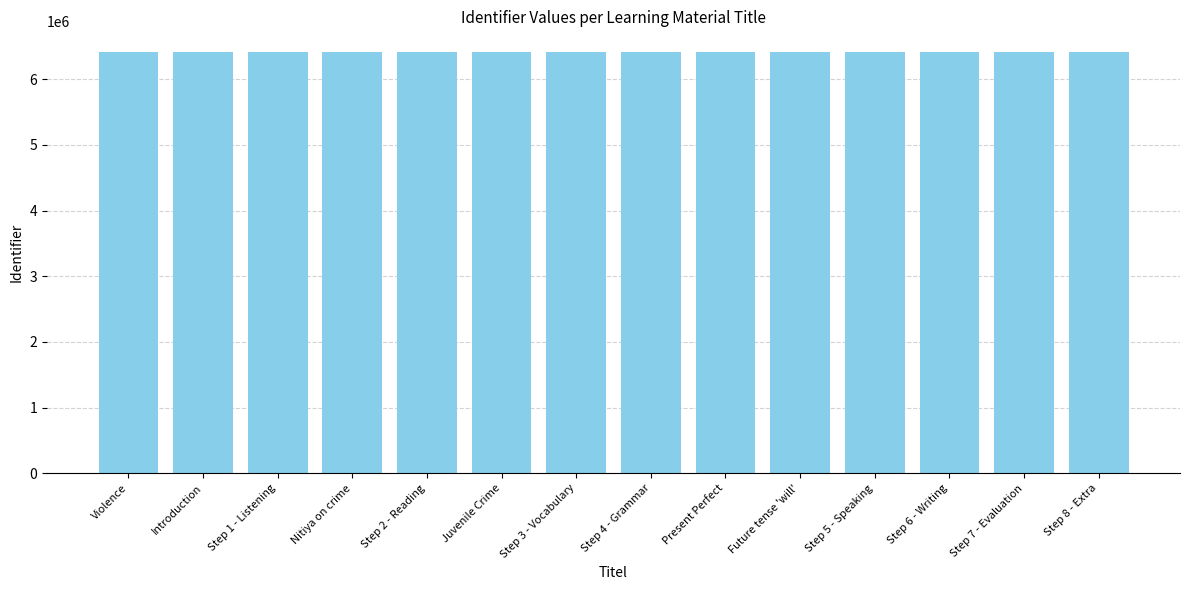

How many distinct data groups are displayed?

1